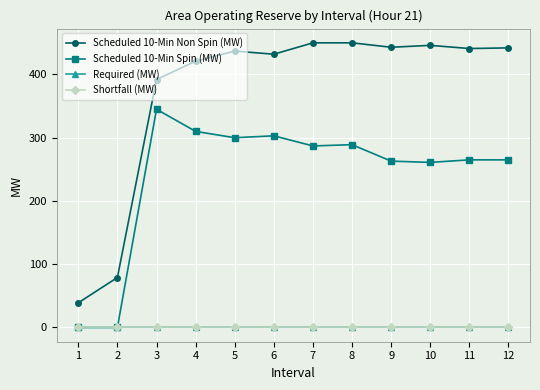

True or false: Required (MW) has more than 1 interior local peaks.

False